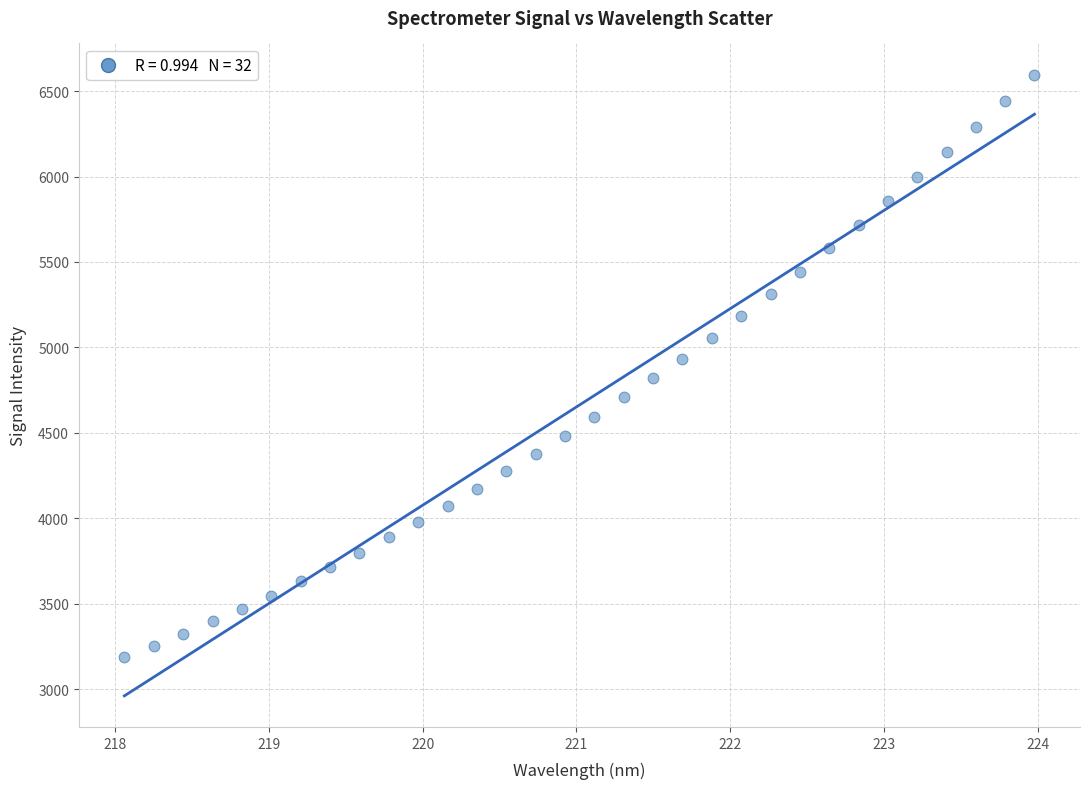

What is the range of Y values (max minus min)?

3412.0